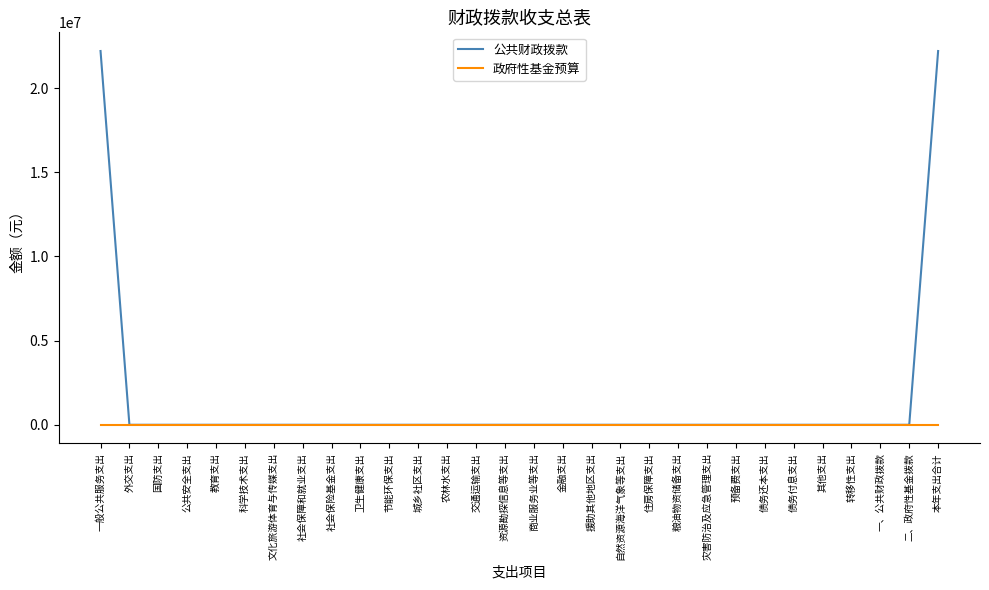

Which series has the largest total across all categories?

公共财政拨款